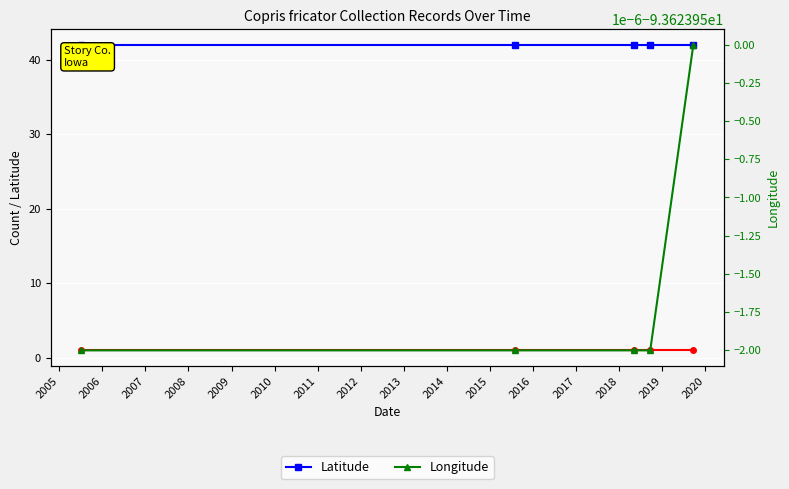

What is the sum of all Count values?

5.0